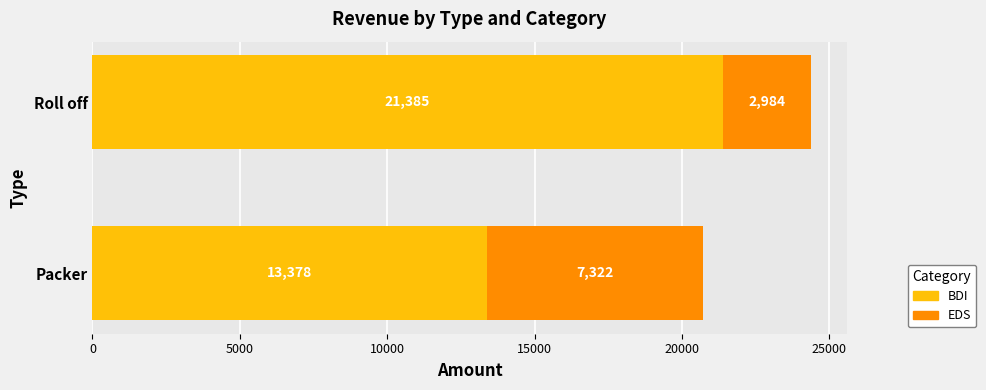

At which category is the sum across all series the highest?

Roll off